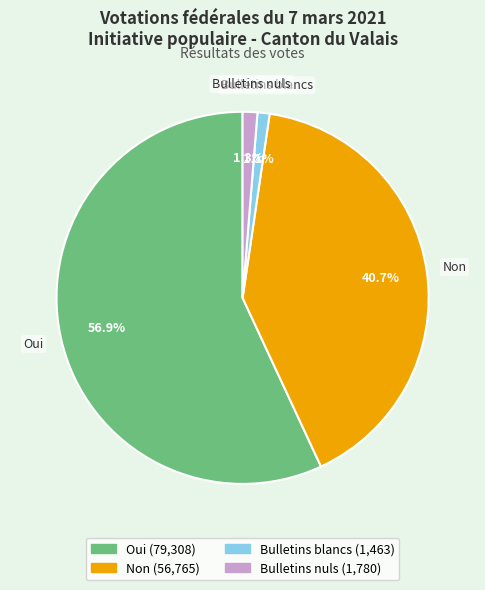

What percentage is the Oui slice, to the nearest percent?

57%